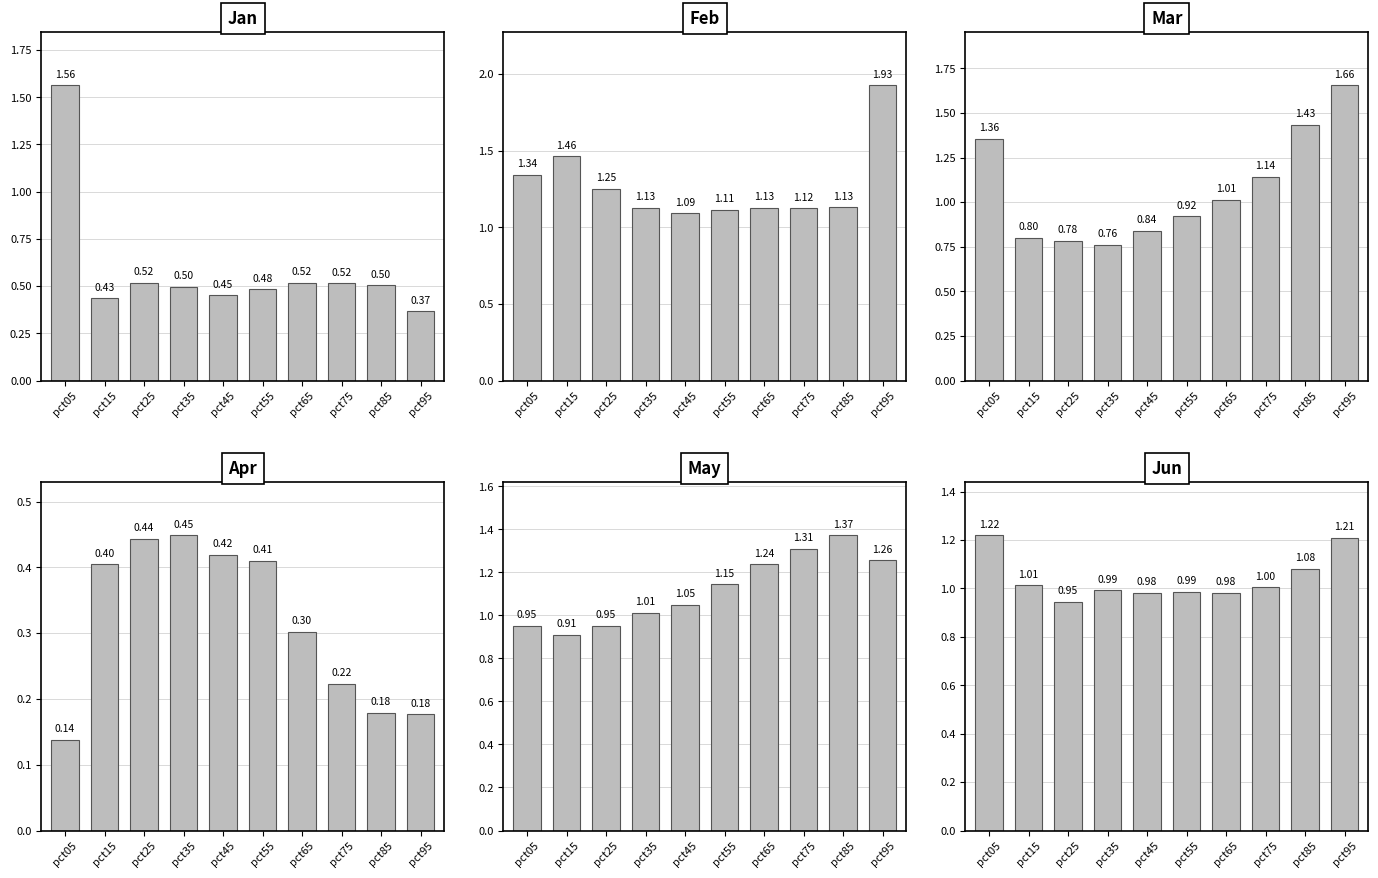

What are all the series names shown in the legend?

Jan, Feb, Mar, Apr, May, Jun